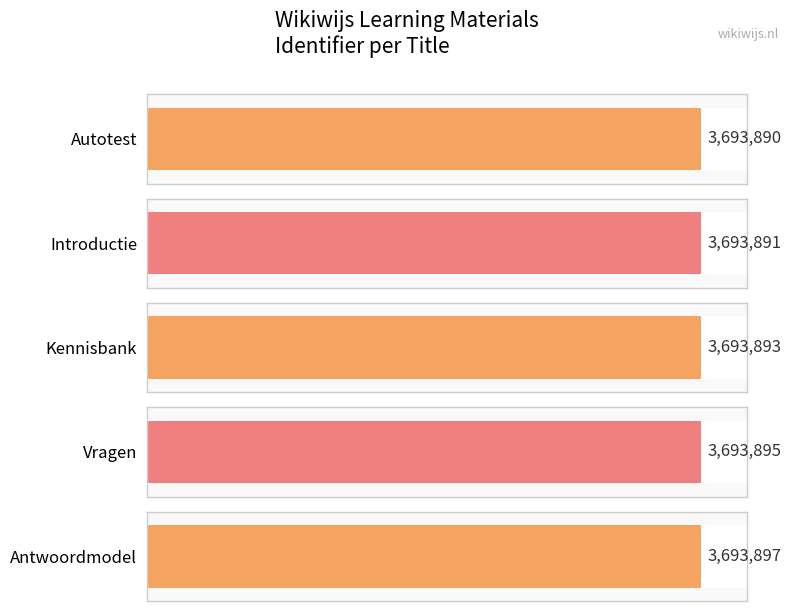

What is the sum of all values?

18469466